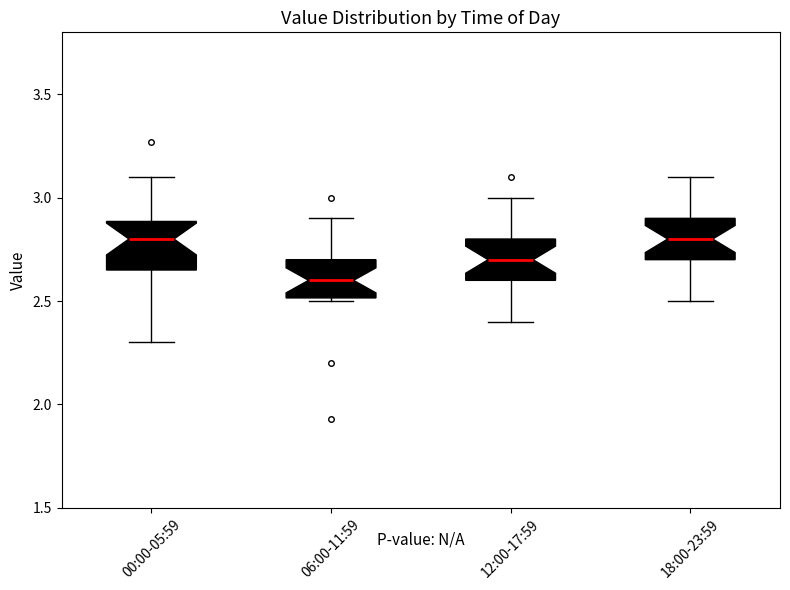

Reading left to right, transcribe this box plot: for each box, give where its median line is, the range the box spans, and where its two whiskers end, as read against the y-axis. The values are not printed on the chart, so give them approximately, as read against the axis.

00:00-05:59: median 2.80, box 2.65 to 2.90, whiskers 2.30 to 3.10
06:00-11:59: median 2.60, box 2.50 to 2.70, whiskers 2.50 to 2.90
12:00-17:59: median 2.70, box 2.60 to 2.80, whiskers 2.40 to 3.00
18:00-23:59: median 2.80, box 2.70 to 2.90, whiskers 2.50 to 3.10